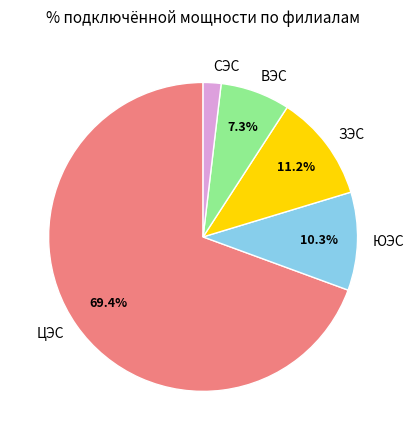

Is there a majority slice in this chart?

Yes